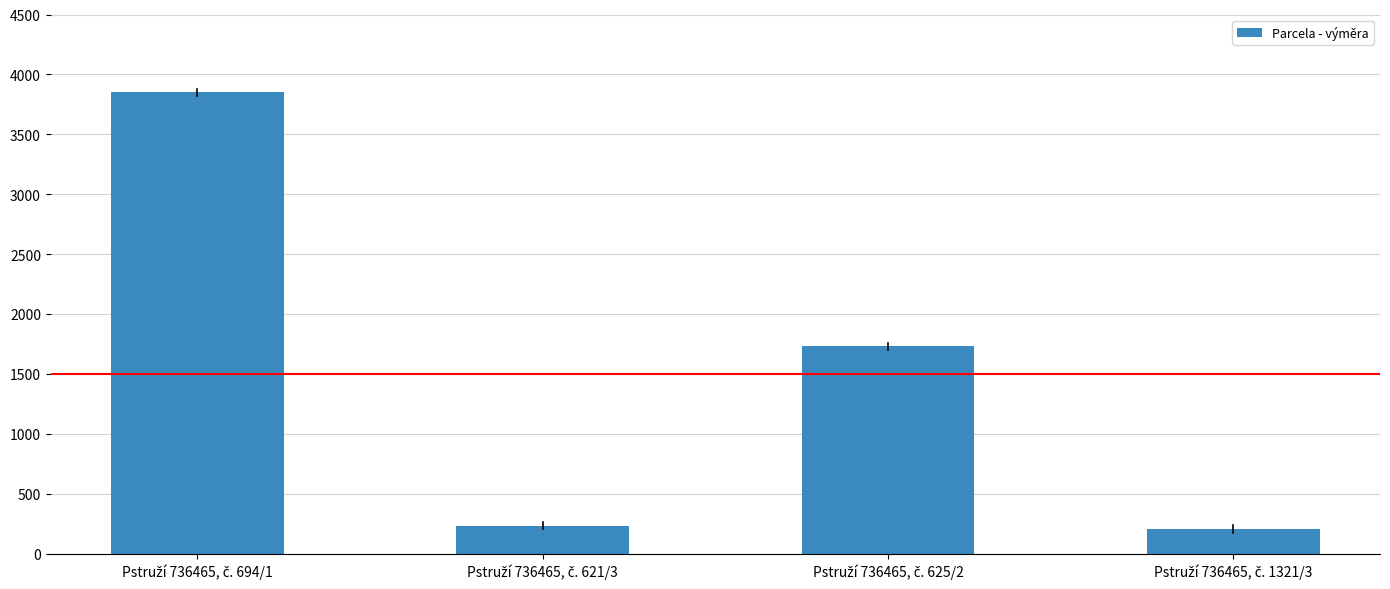

What is the sum of all values?

6016